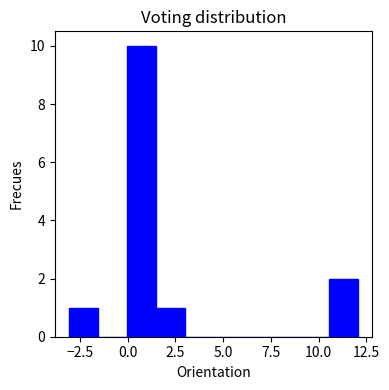

Read against the x-axis, roughly where is the centre of the tallest bar?

0.5